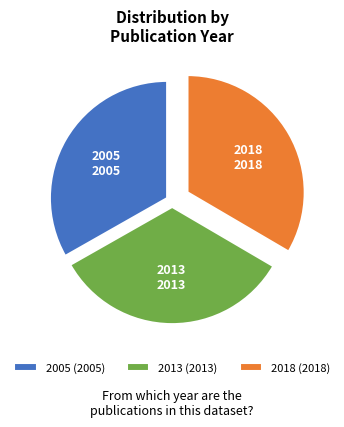

Is 2005 (2005) the majority of the pie?

No